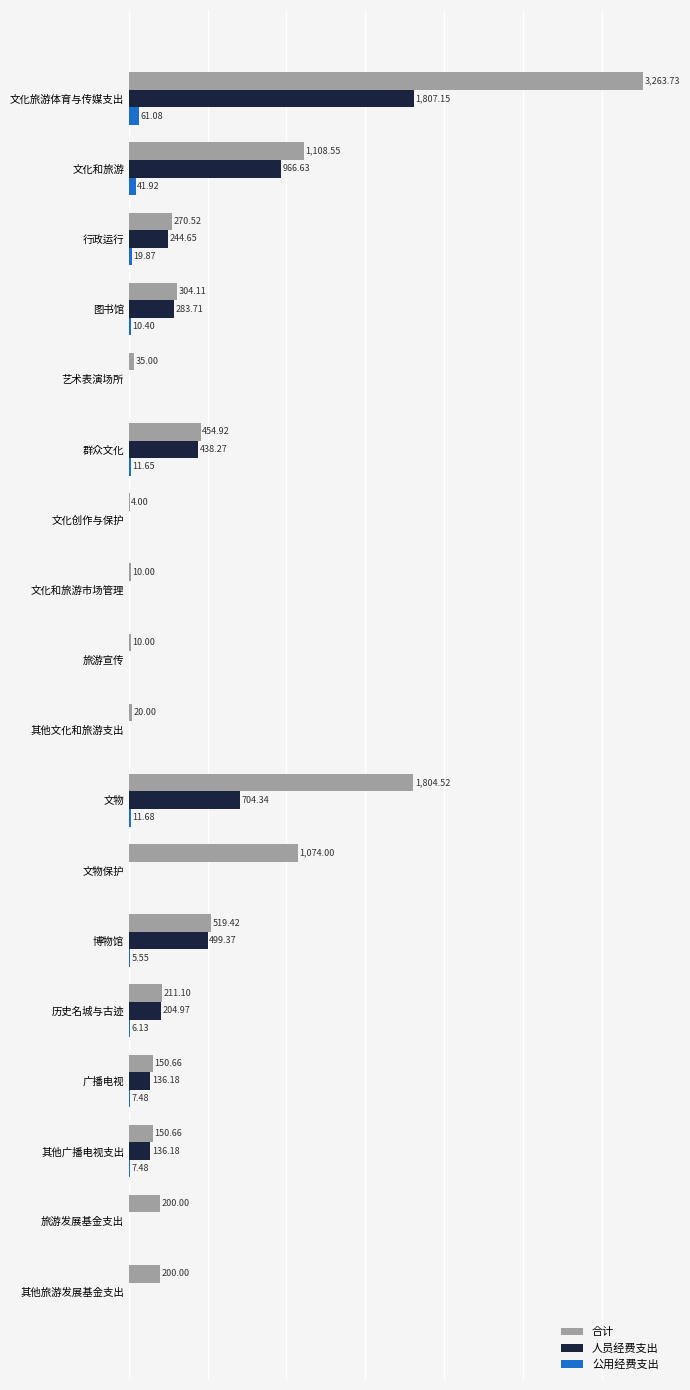

At which label is 公用经费支出 closest to 30?

行政运行